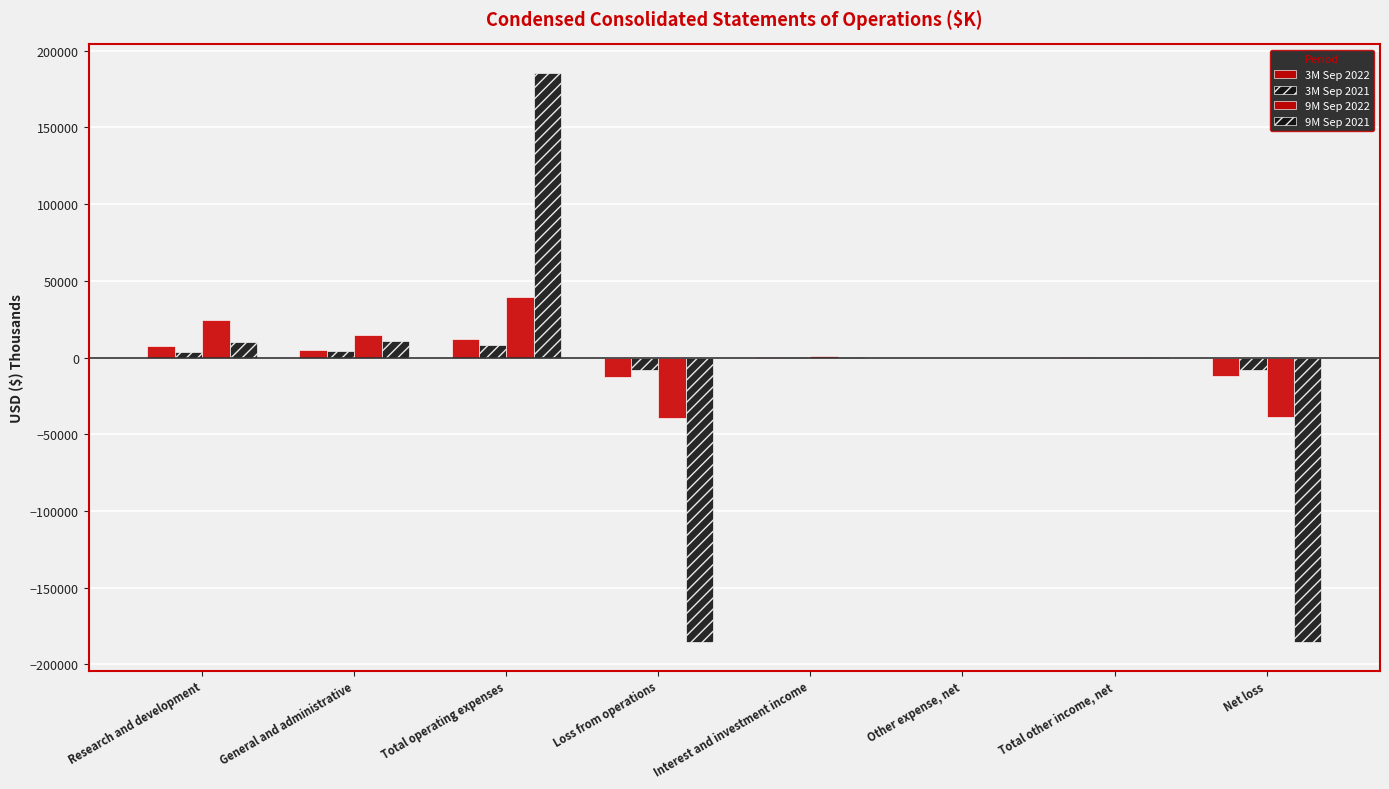

Where is 9M Sep 2021 nearest to the value 0?

Other expense, net